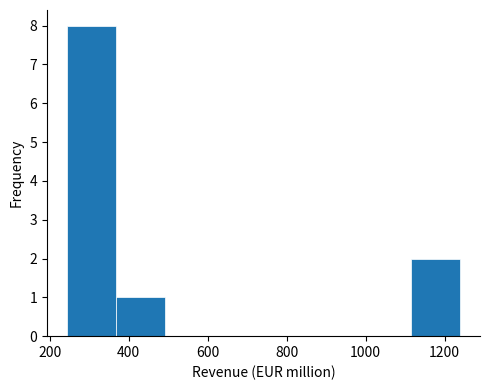

Over which range of the x-axis is the bar tallest?

240 to 360